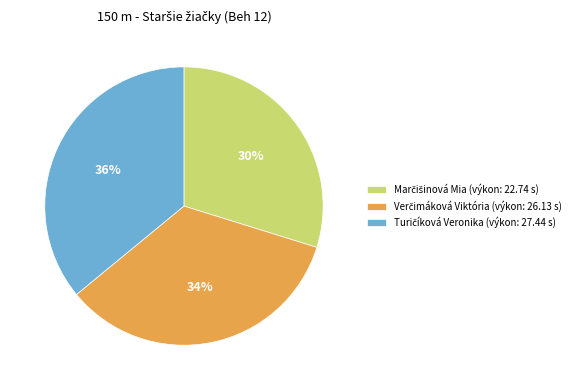

Is there a majority slice in this chart?

No